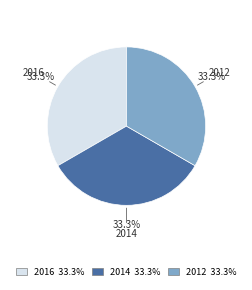

What portion of the pie excludes 2012?

66.7%